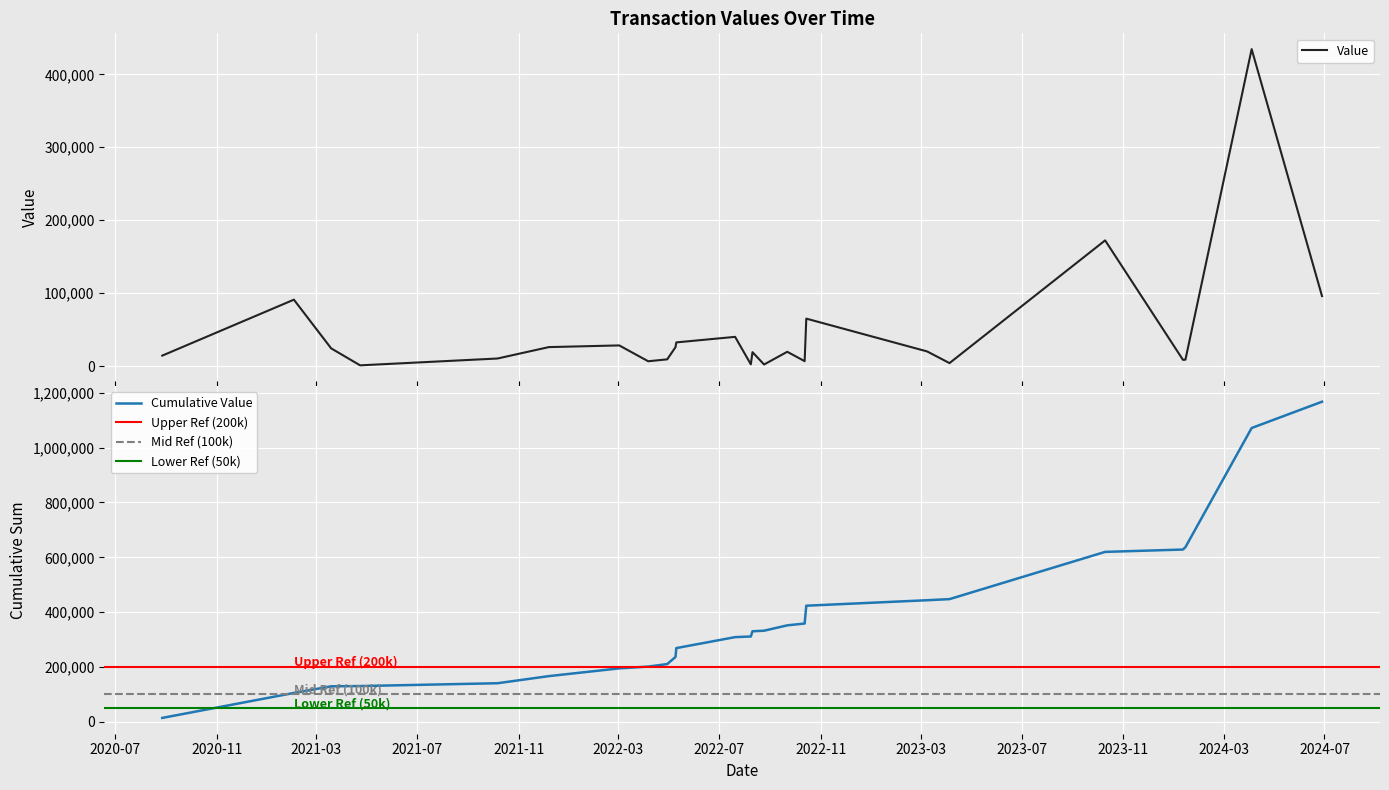

What is the maximum value shown in the chart?

434600.0